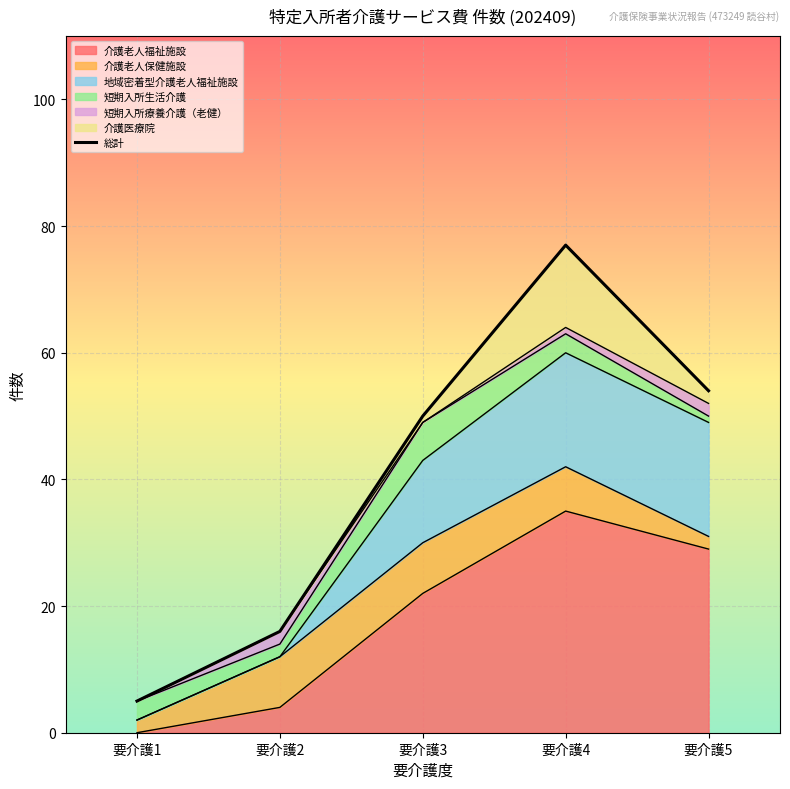

What is the value of the 4th point from the left?

77